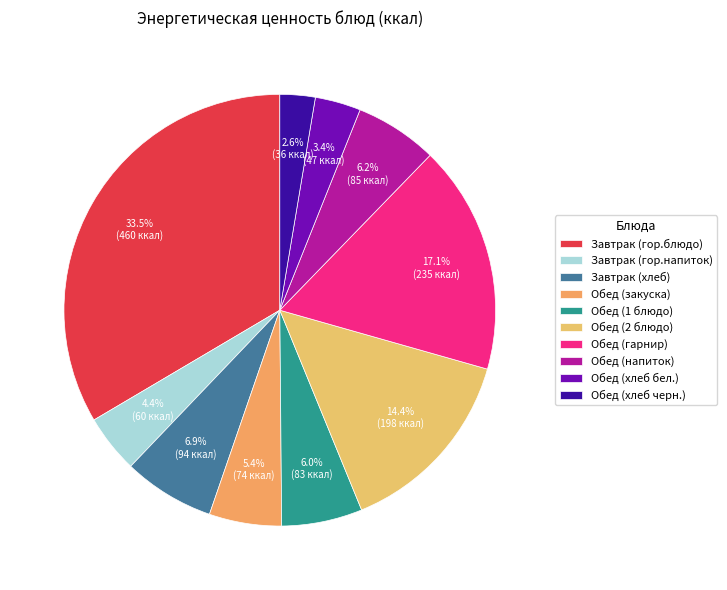

To the nearest percent, what portion does Обед (1 блюдо) represent?

6%